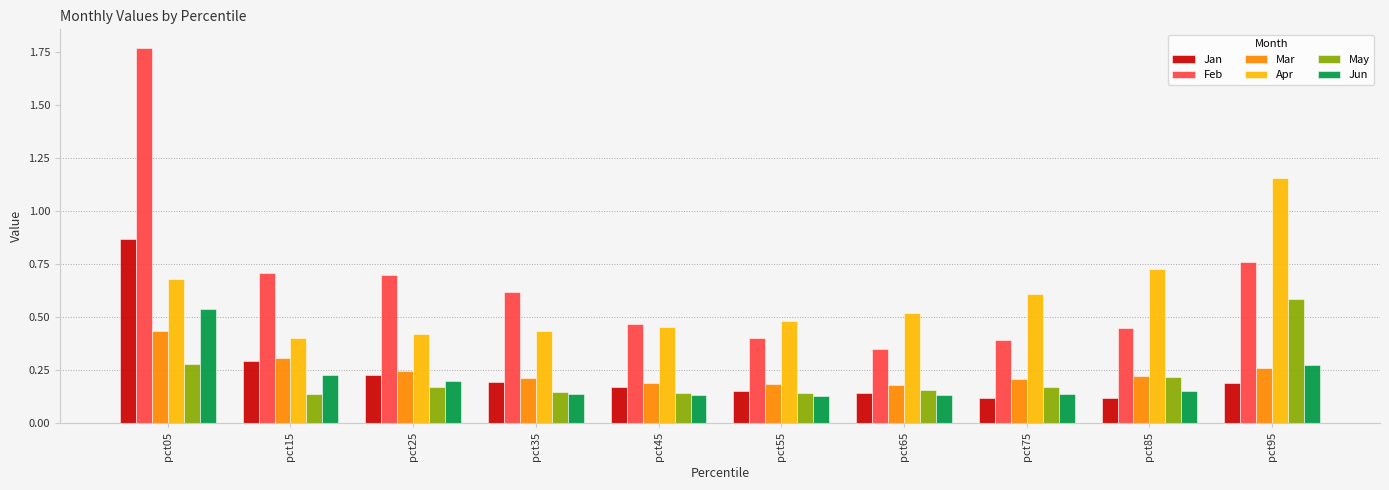

What is the sum of all Jan values?

2.5